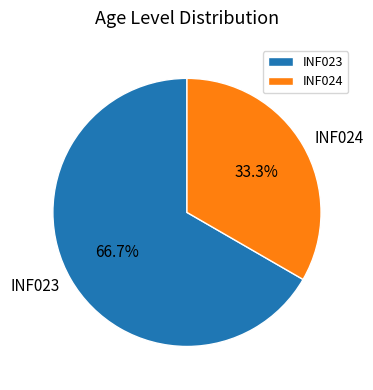

What percentage is the INF024 slice, to the nearest percent?

33%